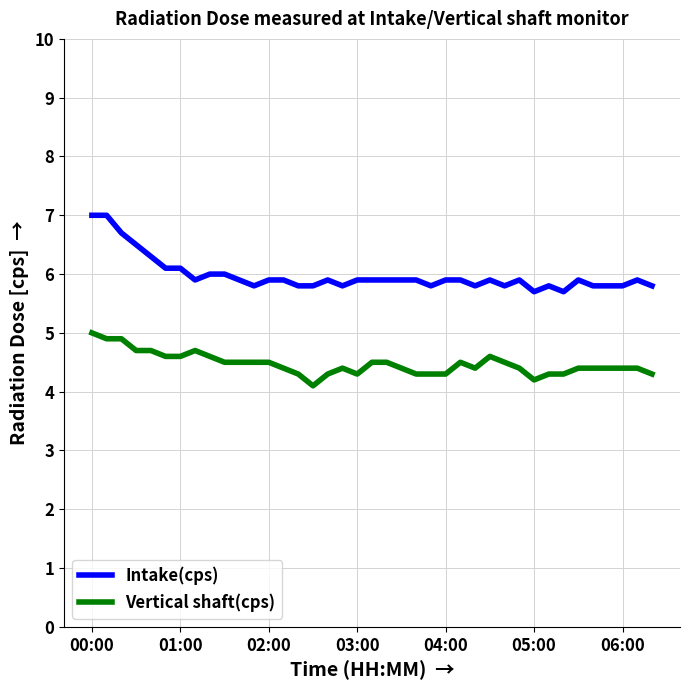

How many Vertical shaft(cps) values are between 4 and 5?

39